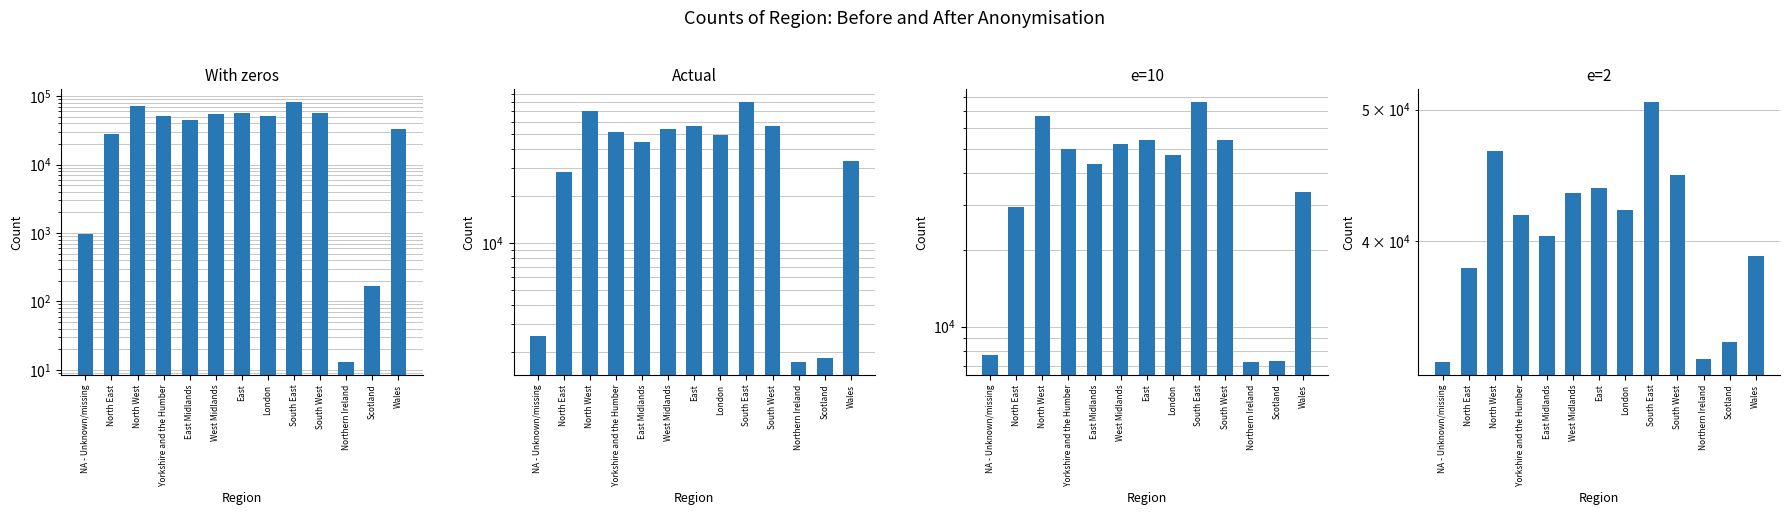

The value of With zeros at East Midlands is 23856. True or false?

False